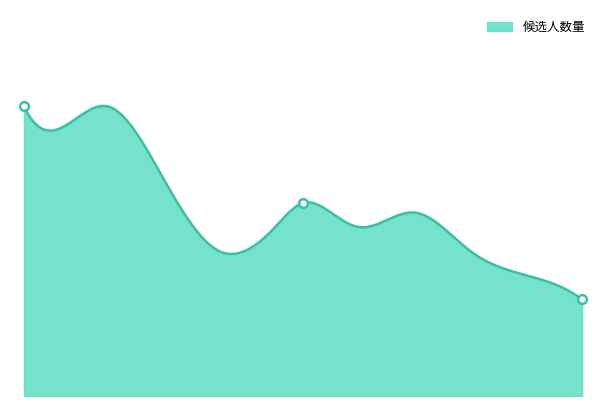

What is the change in value from 0.00 to 1.00?

-2